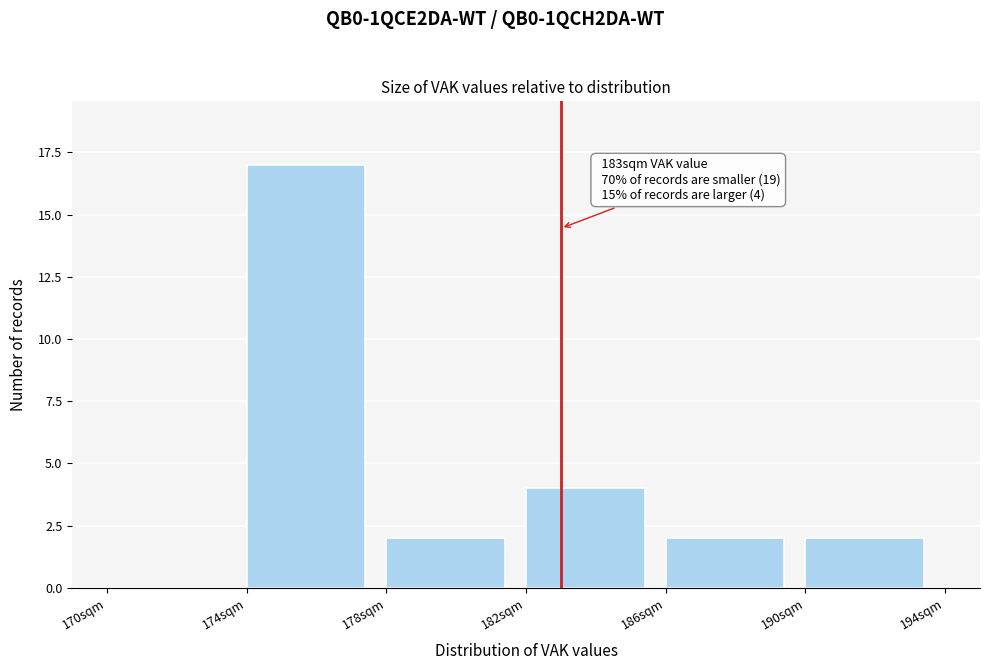

Over which range of the x-axis is the bar tallest?

174 to 178